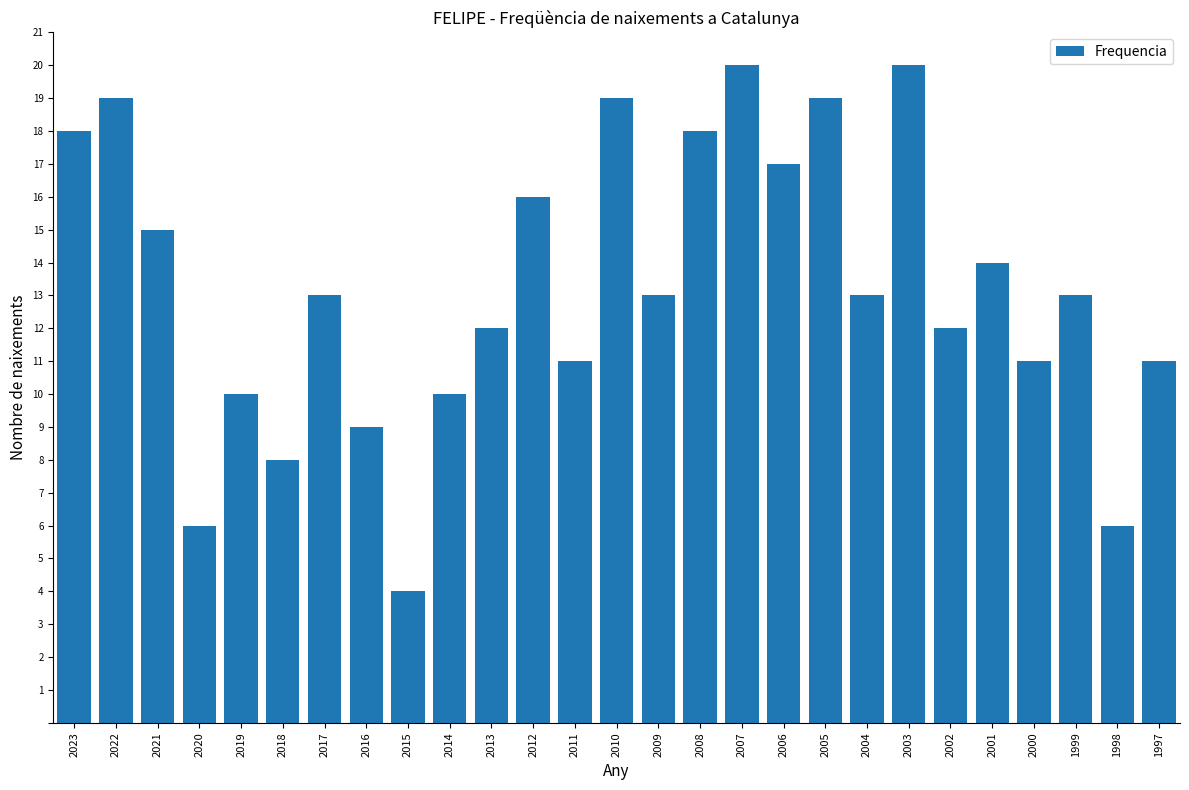

Reading left to right, list all the values displayed in this chart.

18	19	15	6	10	8	13	9	4	10	12	16	11	19	13	18	20	17	19	13	20	12	14	11	13	6	11